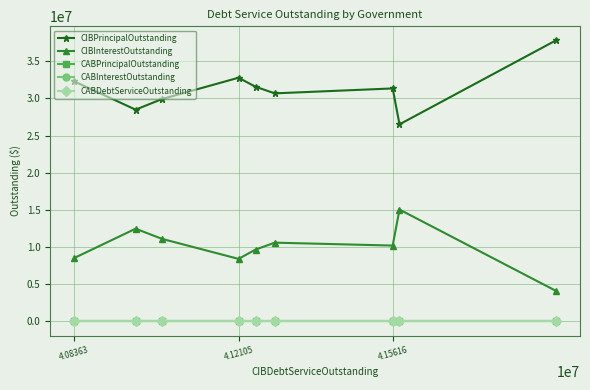

Which series has the widest spread of values?

CIBPrincipalOutstanding